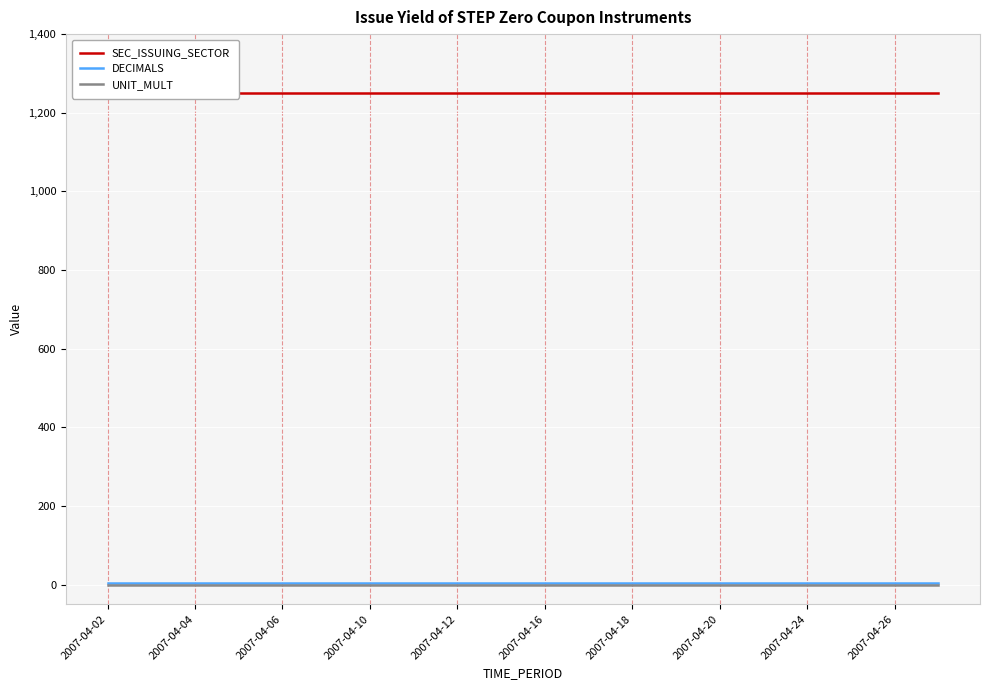

Rank the series by their maximum value, from highest to lowest.

SEC_ISSUING_SECTOR, DECIMALS, UNIT_MULT